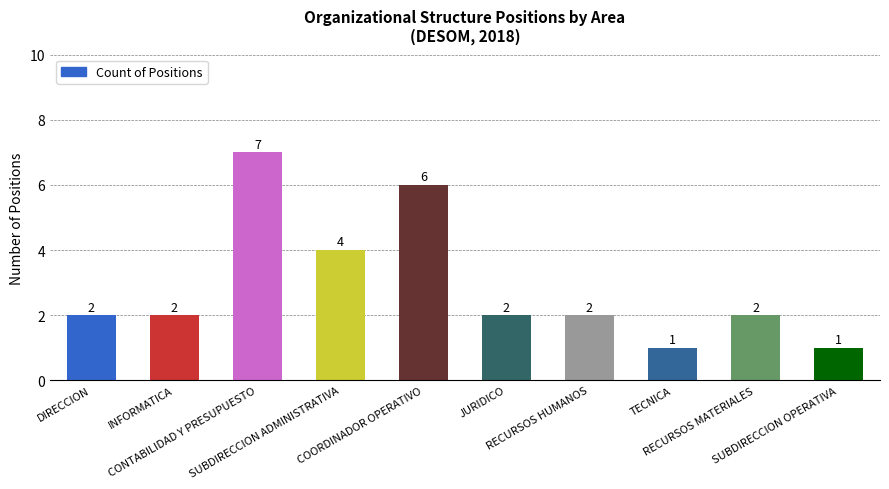

The chart shows a value of 1 at TECNICA. True or false?

True